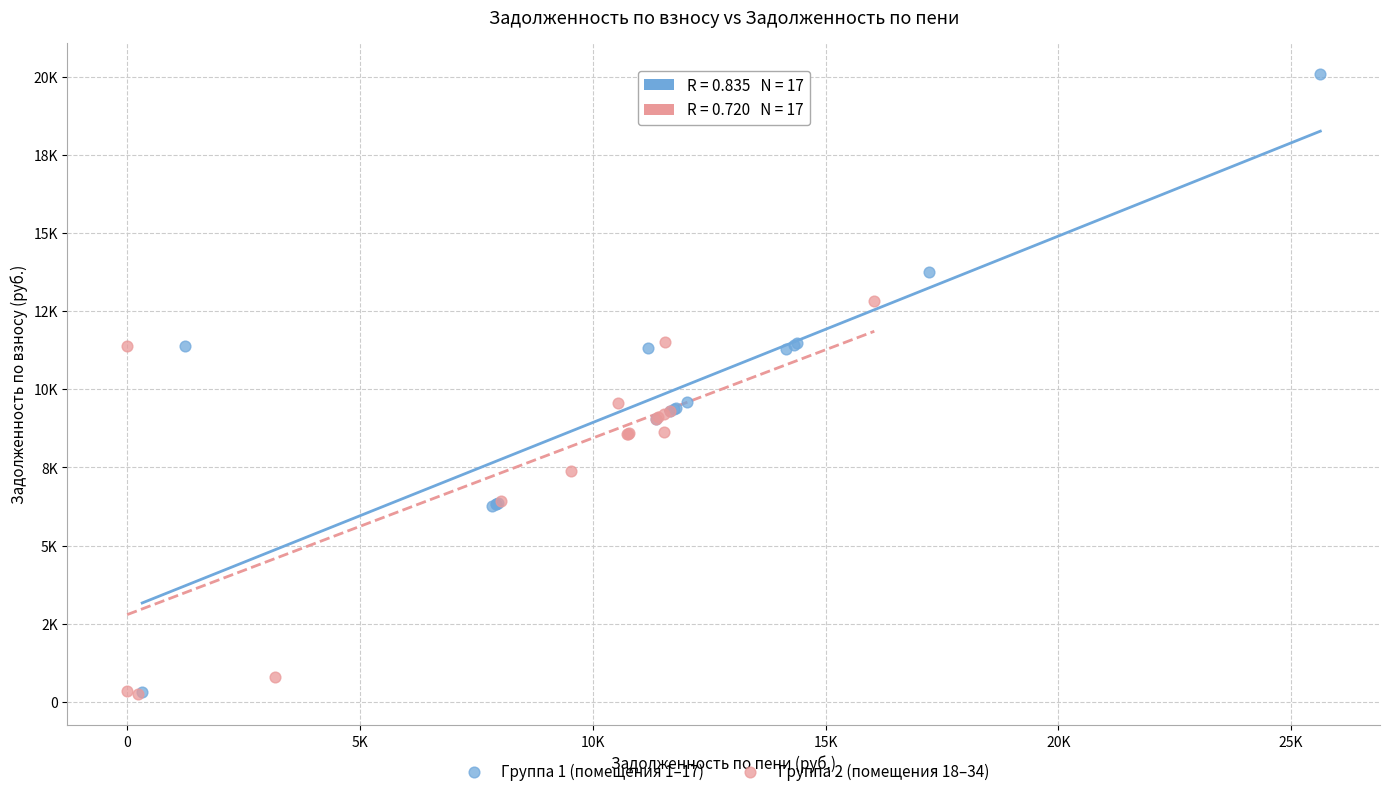

What are all the series names shown in the legend?

Группа 1 (помещения 1–17), Группа 2 (помещения 18–34)